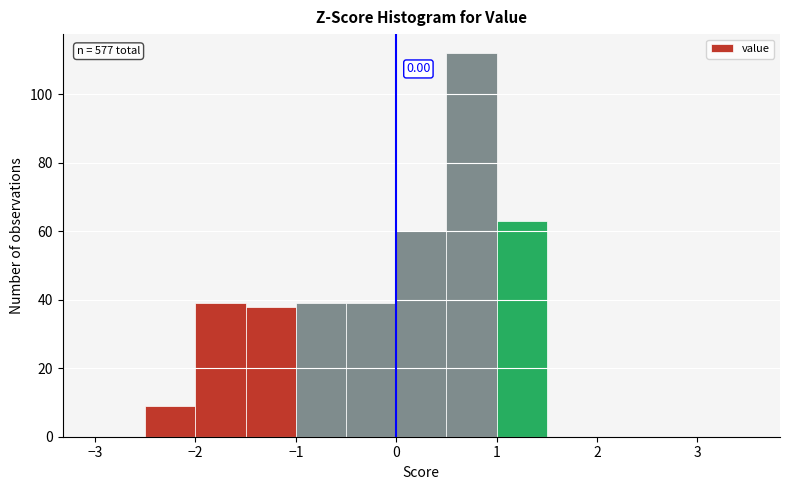

Which range on the x-axis has the tallest bar?

0.5 to 1.0